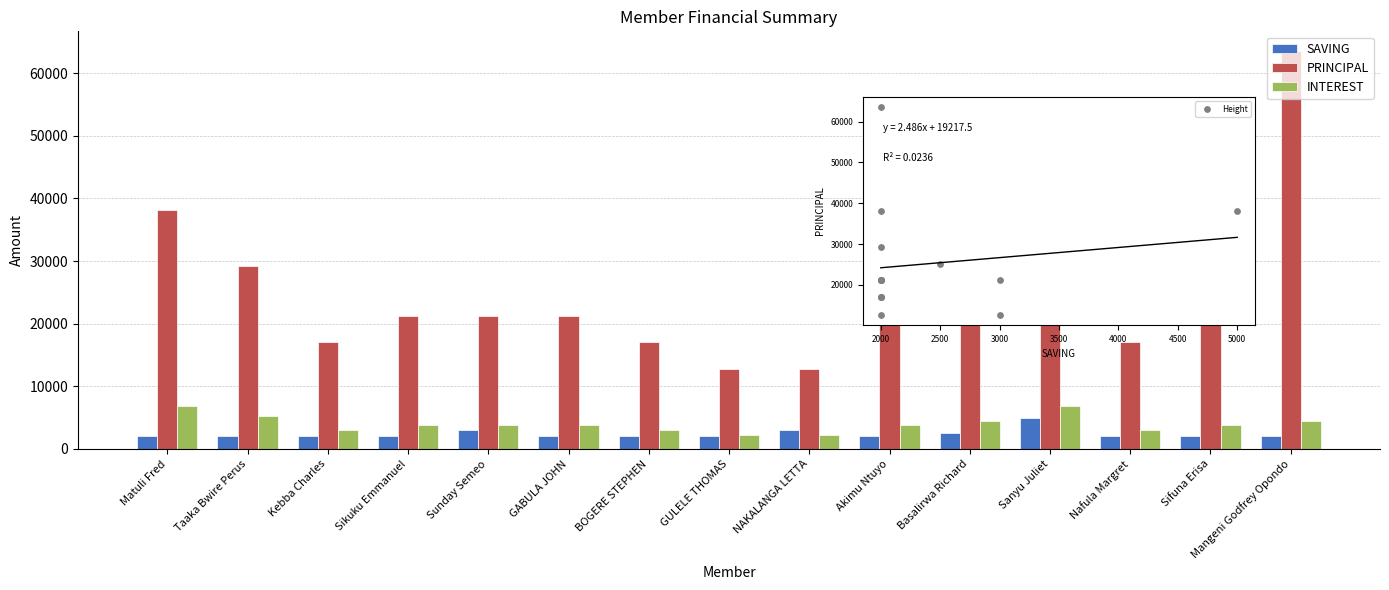

What are all the series names shown in the legend?

SAVING, PRINCIPAL, INTEREST, Height